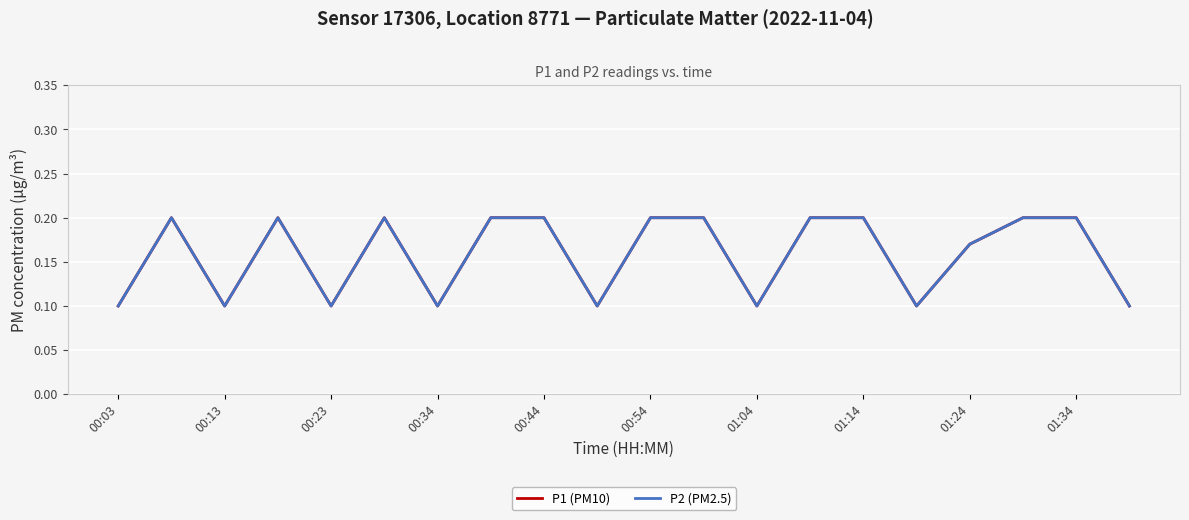

Which series has the largest total across all categories?

P1 (PM10)